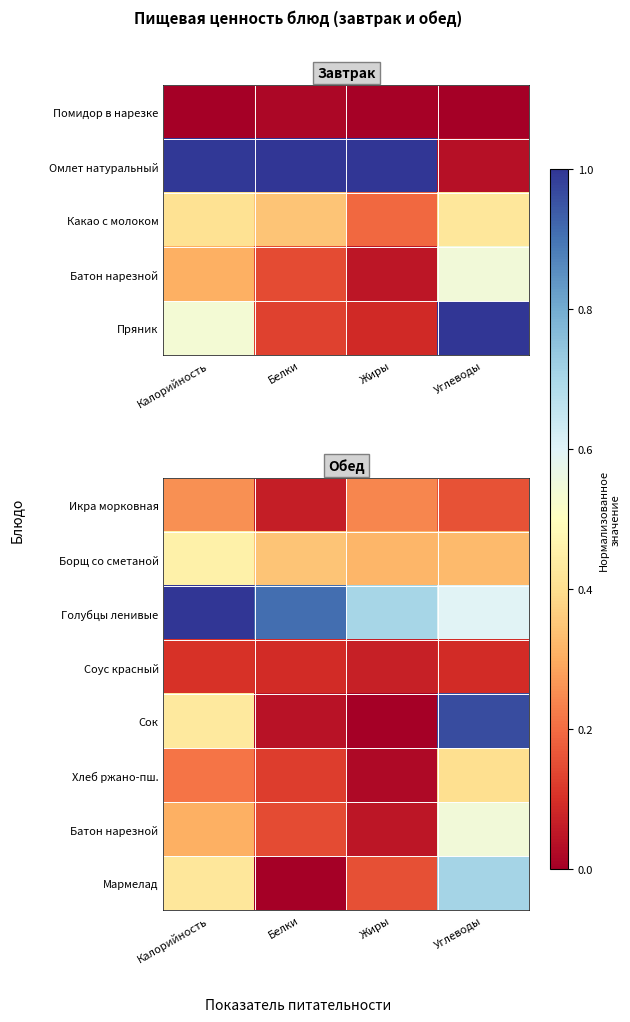

The value of Хлеб ржано-пш. at Углеводы is 0.6. True or false?

False